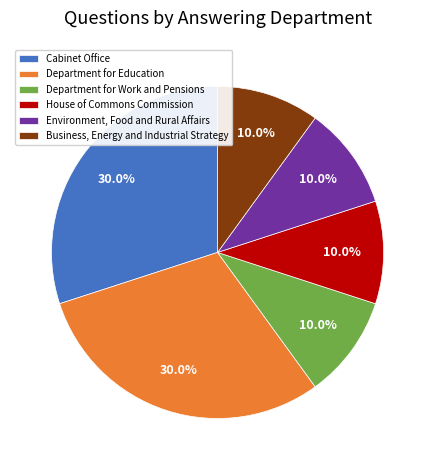

Which has a higher value, Cabinet Office or House of Commons Commission?

Cabinet Office